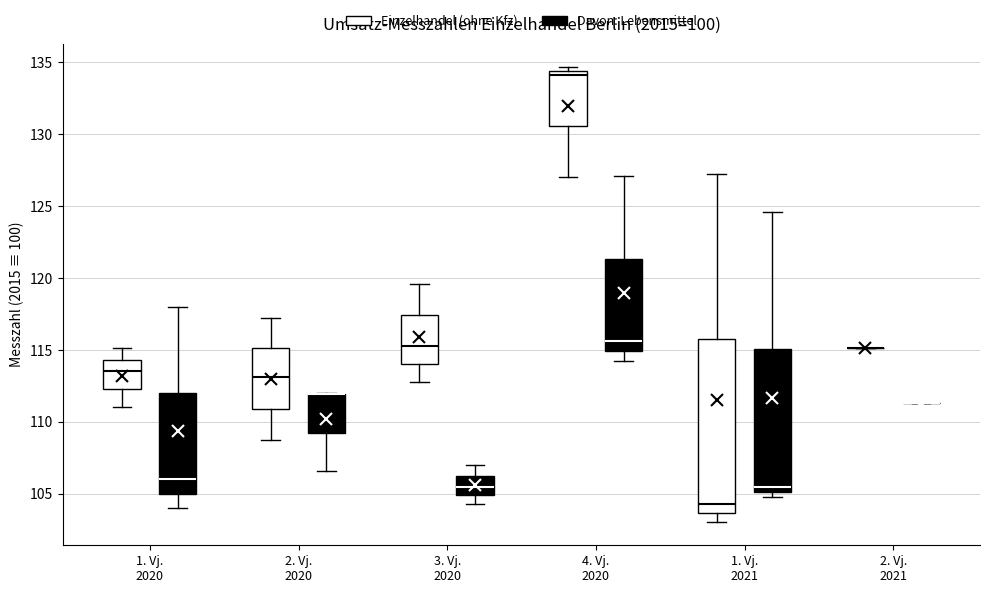

Reading left to right, read every box against the y-axis: the position of its median line, the range the box covers, and the ends of its whiskers. The values are not printed on the chart, so give them approximately, as read against the axis.

1. Vj. 2020 (Einzelhandel (ohne Kfz)): median 113.5, box 112.5 to 114.5, whiskers 111.0 to 115.0
1. Vj. 2020 (Davon: Lebensmittel): median 106.0, box 105.0 to 112.0, whiskers 104.0 to 118.0
2. Vj. 2020 (Einzelhandel (ohne Kfz)): median 113.0, box 111.0 to 115.0, whiskers 108.5 to 117.0
2. Vj. 2020 (Davon: Lebensmittel): median 112.0 (drawn on the box's upper edge), box 109.5 to 112.0, whiskers 106.5 to 112.0
3. Vj. 2020 (Einzelhandel (ohne Kfz)): median 115.5, box 114.0 to 117.5, whiskers 113.0 to 119.5
3. Vj. 2020 (Davon: Lebensmittel): median 105.5, box 105.0 to 106.5, whiskers 104.5 to 107.0
4. Vj. 2020 (Einzelhandel (ohne Kfz)): median 134.0, box 130.5 to 134.5, whiskers 127.0 to 134.5 (just above the box's upper edge)
4. Vj. 2020 (Davon: Lebensmittel): median 115.5, box 115.0 to 121.5, whiskers 114.0 to 127.0
1. Vj. 2021 (Einzelhandel (ohne Kfz)): median 104.5, box 103.5 to 116.0, whiskers 103.0 to 127.0
1. Vj. 2021 (Davon: Lebensmittel): median 105.5, box 105.0 to 115.0, whiskers 105.0 (just below the box's lower edge) to 124.5
2. Vj. 2021 (Einzelhandel (ohne Kfz)): box collapsed to a line at 115.0, whiskers 115.0 to 115.0
2. Vj. 2021 (Davon: Lebensmittel): box collapsed to a line at 111.5, whiskers 111.5 to 111.5